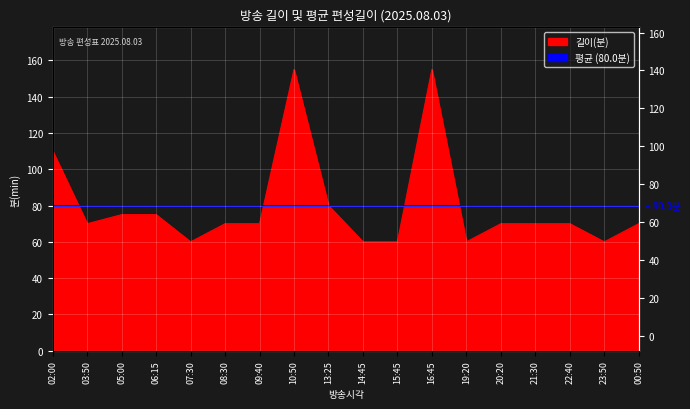

What is the sum of the values at 21:30 and 19:20?

130